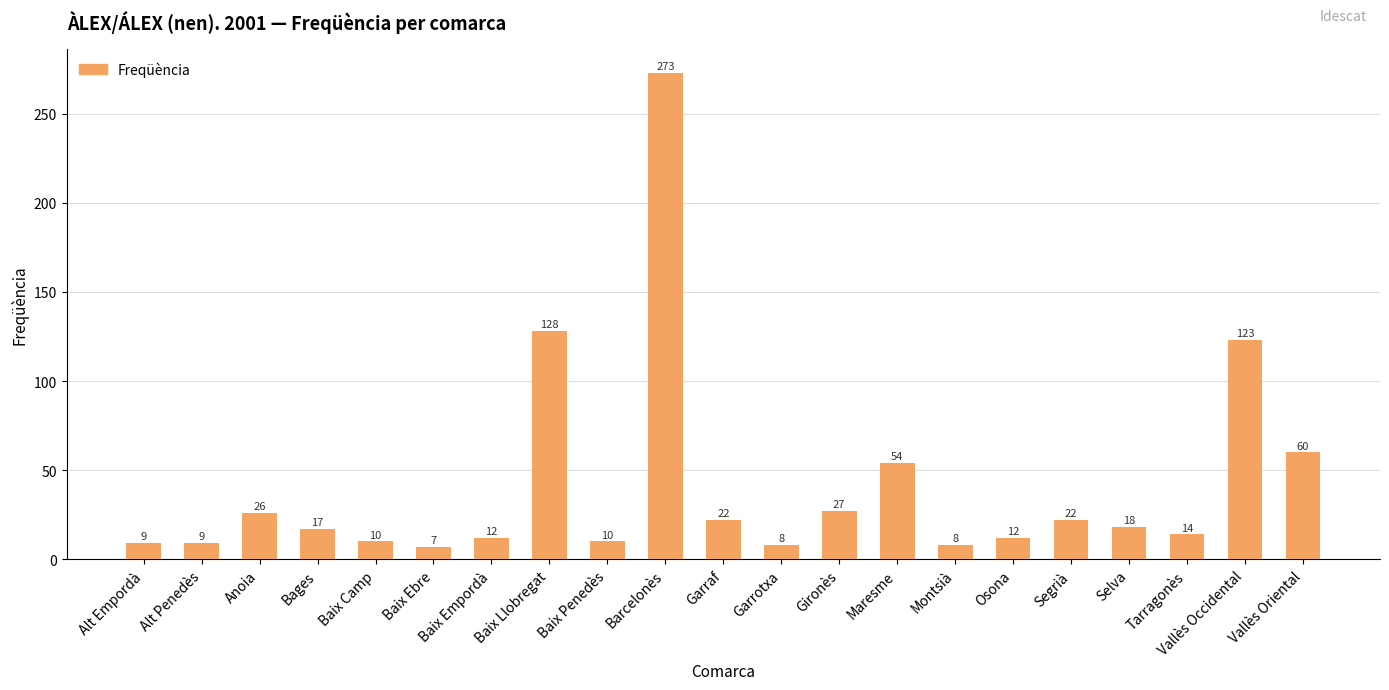

Reading left to right, extract all data points from this chart.

9	9	26	17	10	7	12	128	10	273	22	8	27	54	8	12	22	18	14	123	60